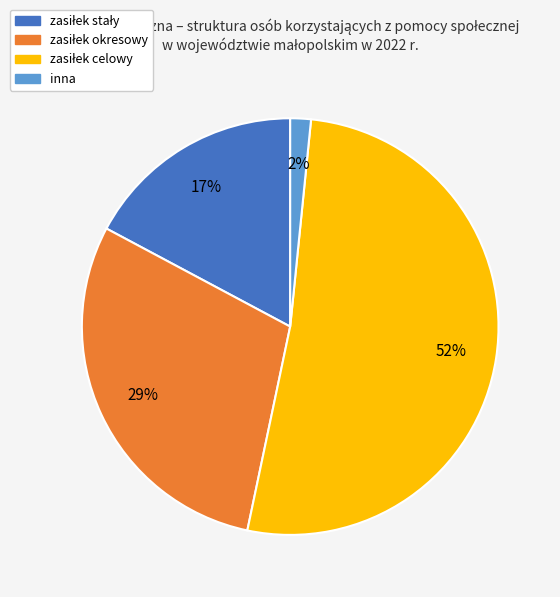

Is there a majority slice in this chart?

Yes